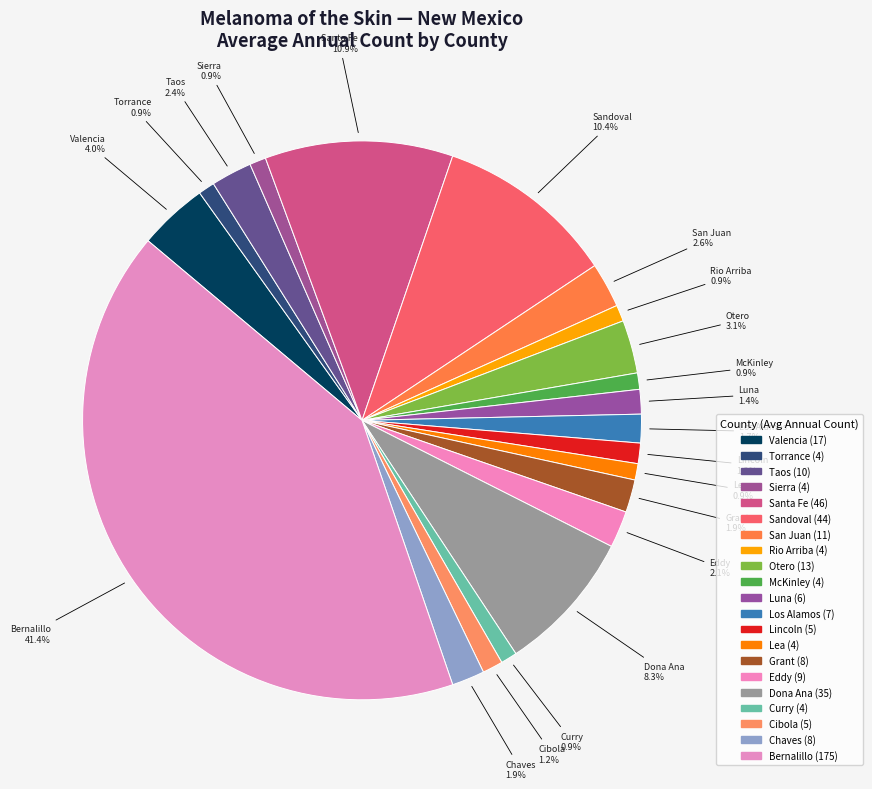

Count the number of slices in the pie.

21